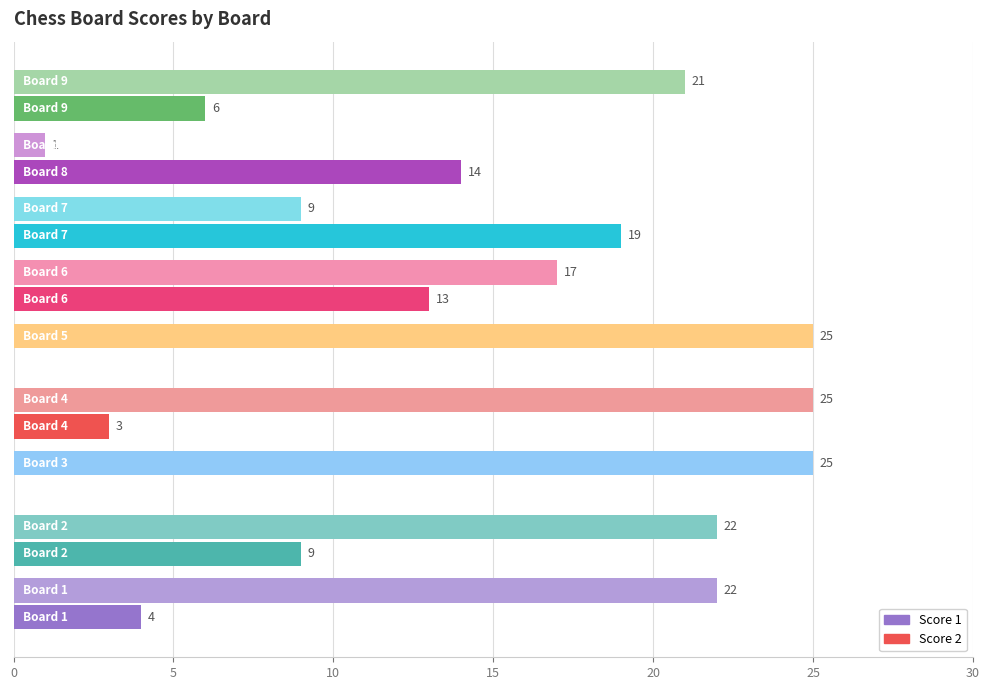

How many Score 1 values are between 17 and 25?

7